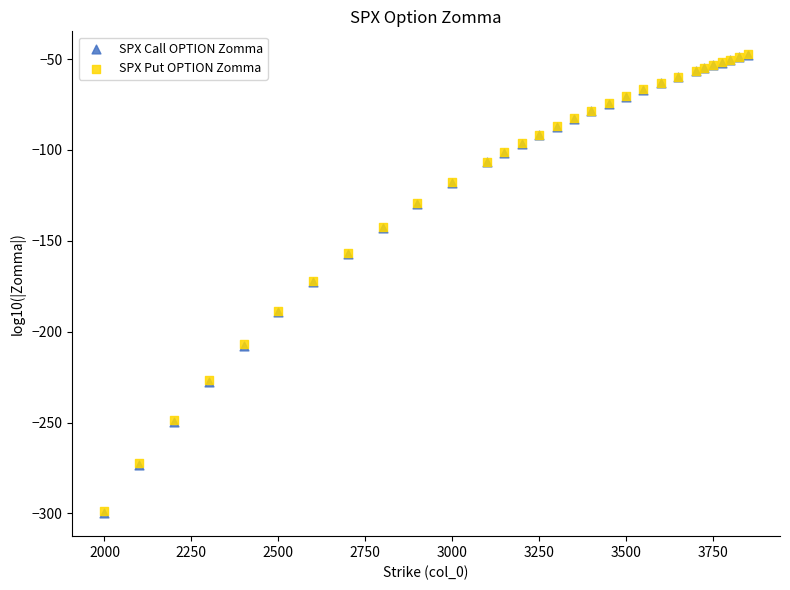

What are all the series names shown in the legend?

SPX Call OPTION Zomma, SPX Put OPTION Zomma